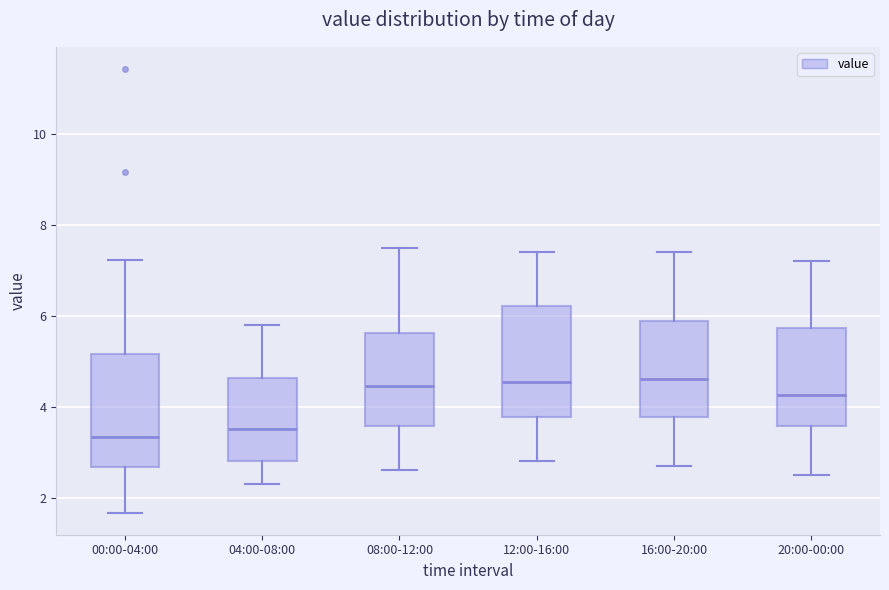

Reading left to right, transcribe this box plot: for each box, give where its median line is, the range the box spans, and where its two whiskers end, as read against the y-axis. The values are not printed on the chart, so give them approximately, as read against the axis.

00:00-04:00: median 3.4, box 2.6 to 5.2, whiskers 1.6 to 7.2
04:00-08:00: median 3.6, box 2.8 to 4.6, whiskers 2.4 to 5.8
08:00-12:00: median 4.4, box 3.6 to 5.6, whiskers 2.6 to 7.6
12:00-16:00: median 4.6, box 3.8 to 6.2, whiskers 2.8 to 7.4
16:00-20:00: median 4.6, box 3.8 to 5.8, whiskers 2.8 to 7.4
20:00-00:00: median 4.2, box 3.6 to 5.8, whiskers 2.6 to 7.2